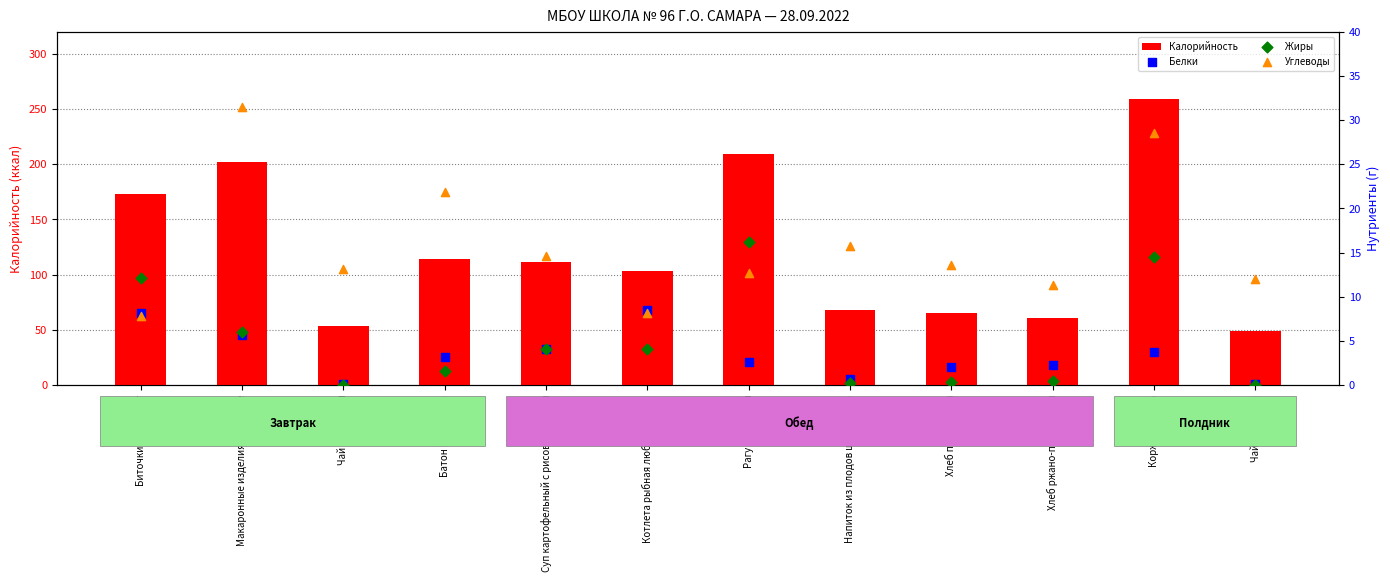

Which series has the largest total across all categories?

Калорийность